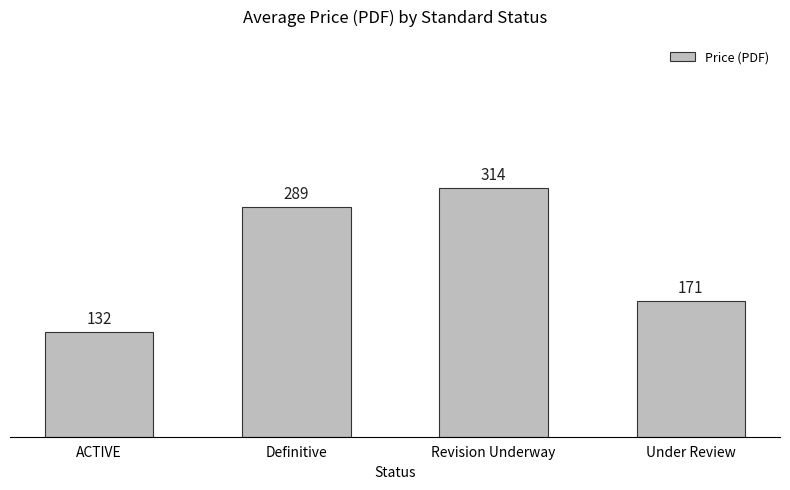

Where is the data nearest to the value 222?

Under Review